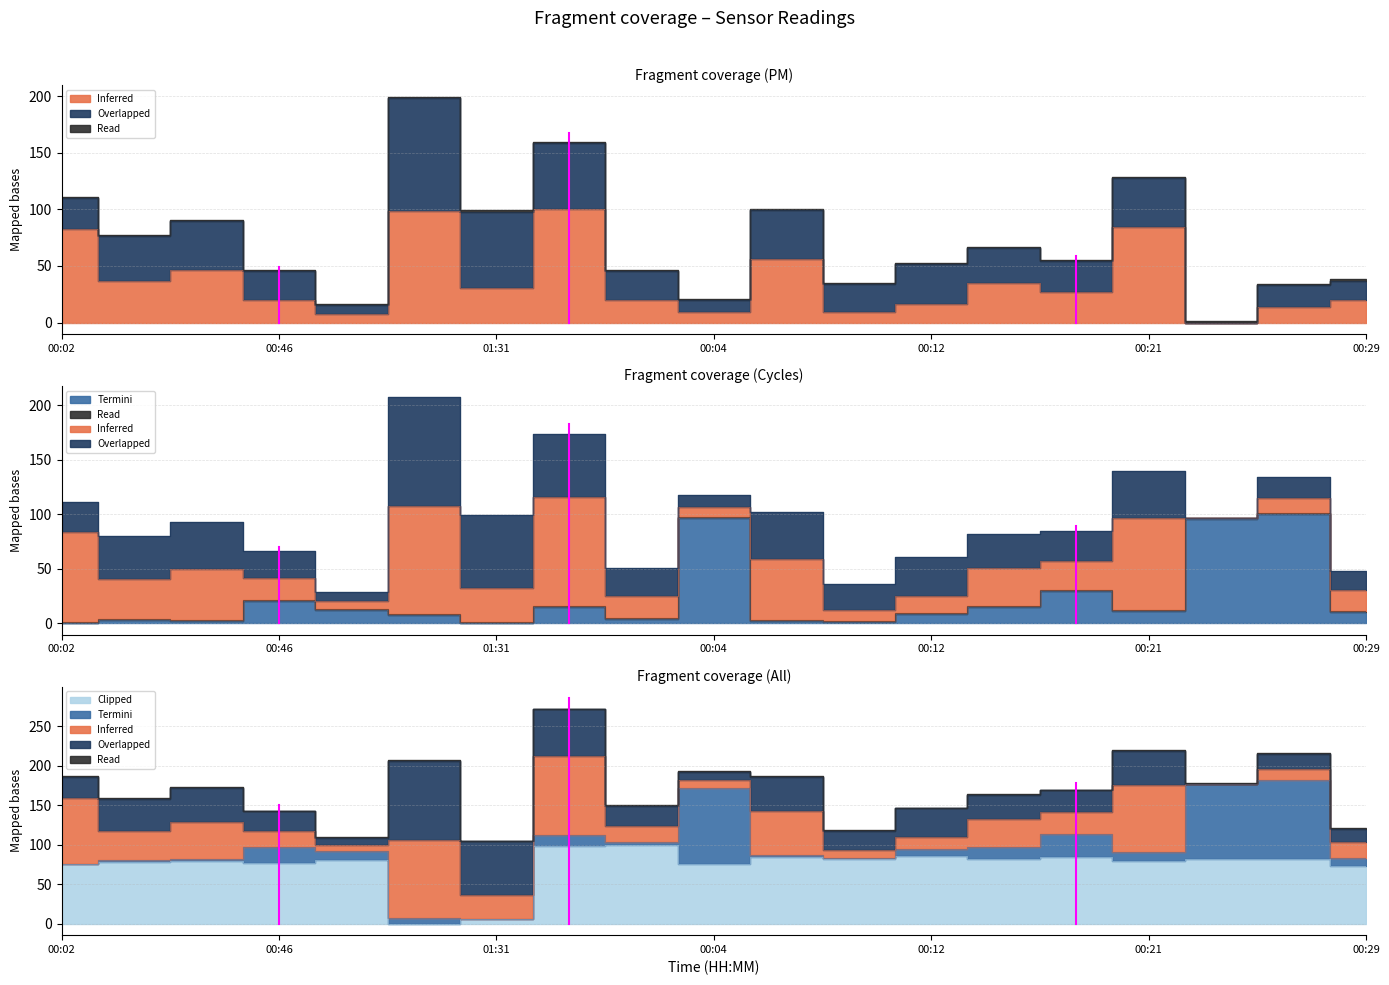

Does the chart have visible grid lines?

Yes